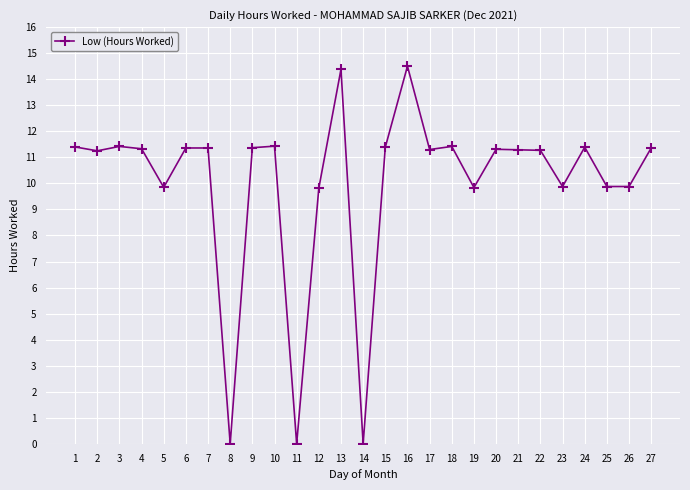

True or false: the data shows 11.3 at 21.

True